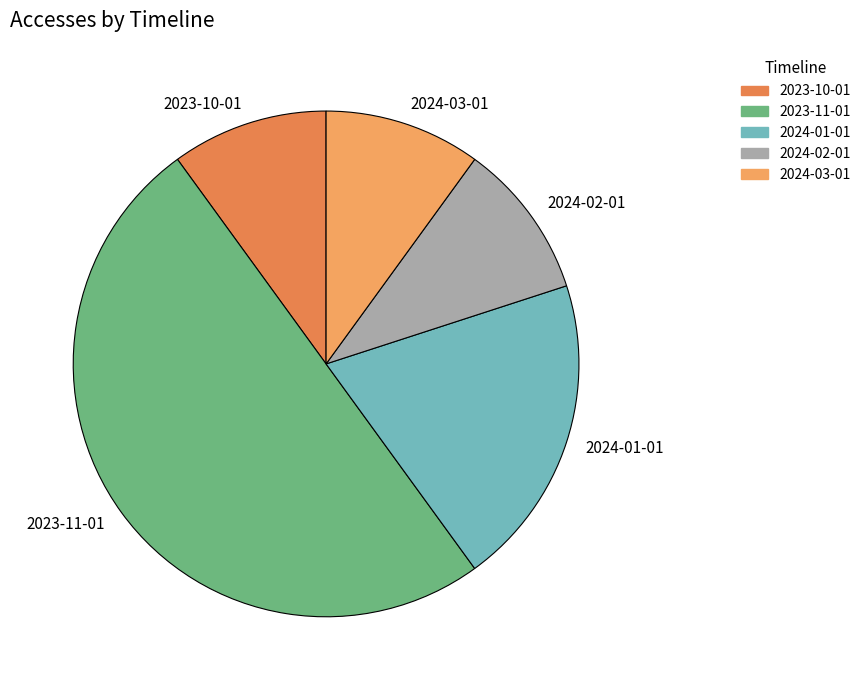

Is it true that 2024-02-01 is 10% of the pie?

True